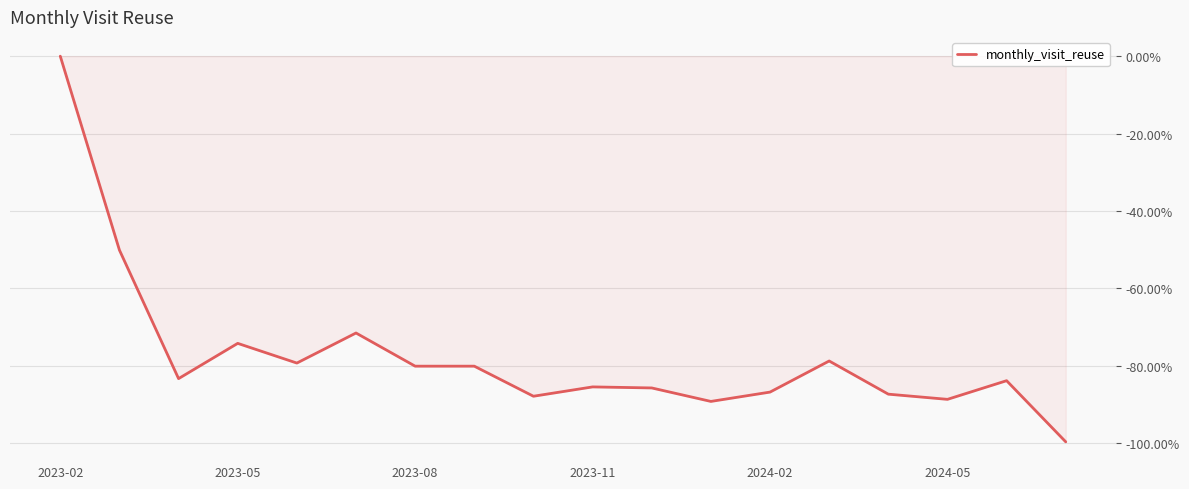

What is the minimum value shown in the chart?

-99.7